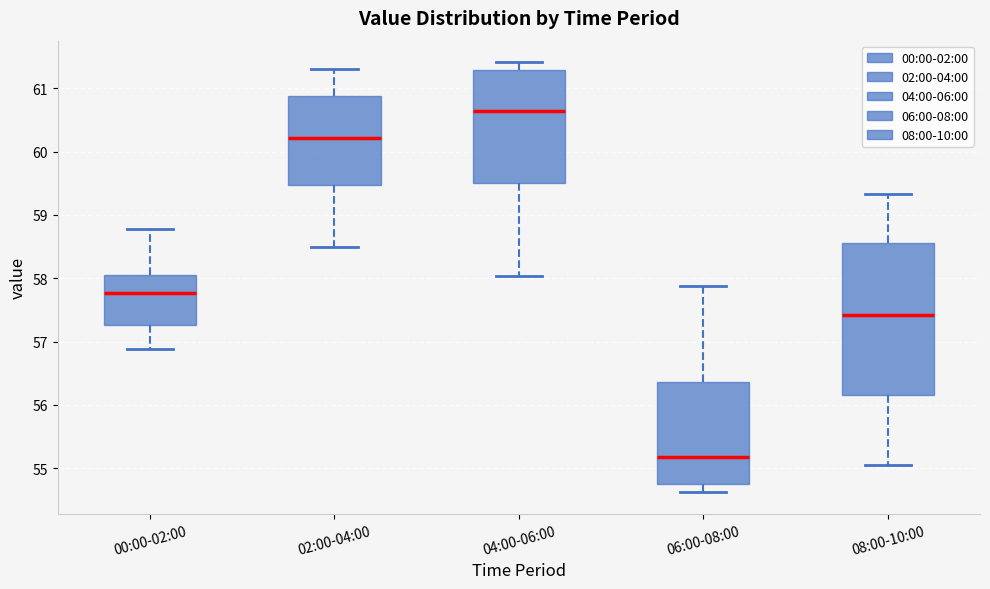

Reading left to right, read every box against the y-axis: the position of its median line, the range the box covers, and the ends of its whiskers. The values are not printed on the chart, so give them approximately, as read against the axis.

00:00-02:00: median 57.8, box 57.3 to 58.1, whiskers 56.9 to 58.8
02:00-04:00: median 60.2, box 59.5 to 60.9, whiskers 58.5 to 61.3
04:00-06:00: median 60.6, box 59.5 to 61.3, whiskers 58.0 to 61.4
06:00-08:00: median 55.2, box 54.8 to 56.4, whiskers 54.6 to 57.9
08:00-10:00: median 57.4, box 56.2 to 58.6, whiskers 55.1 to 59.3